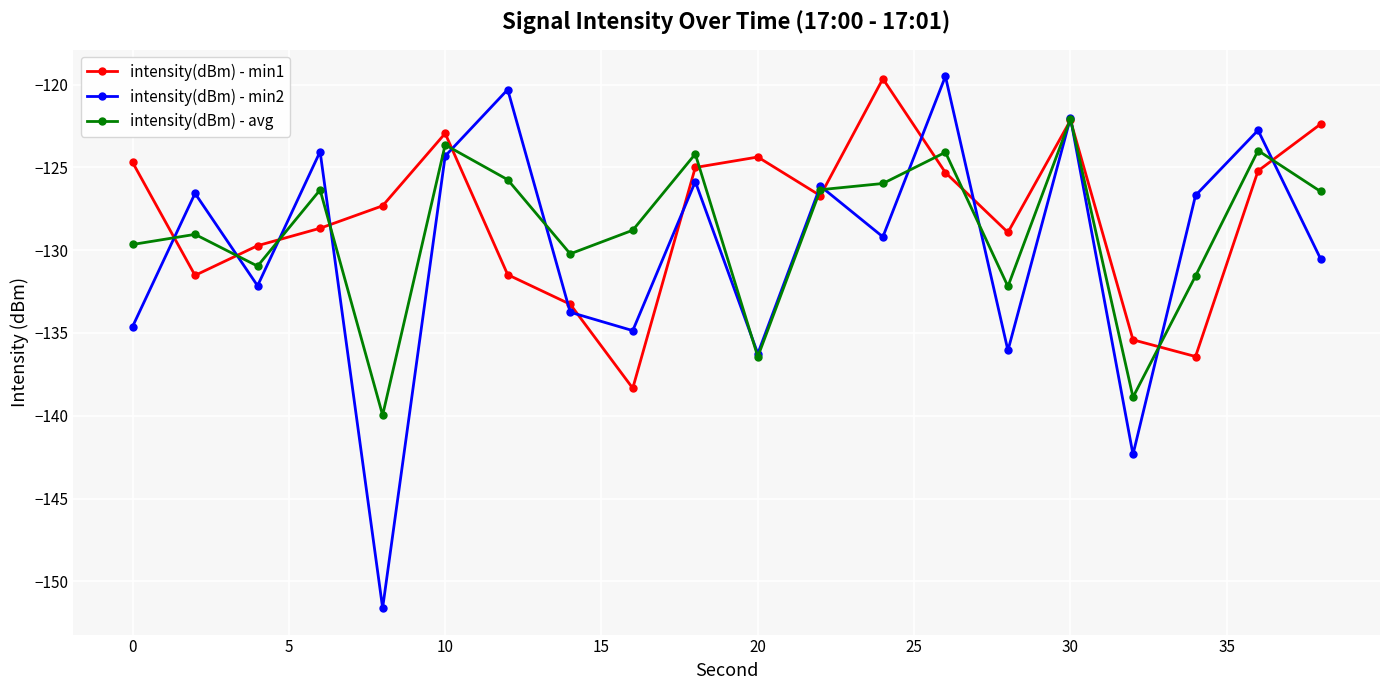

Which series has the widest spread of values?

intensity(dBm) - min2